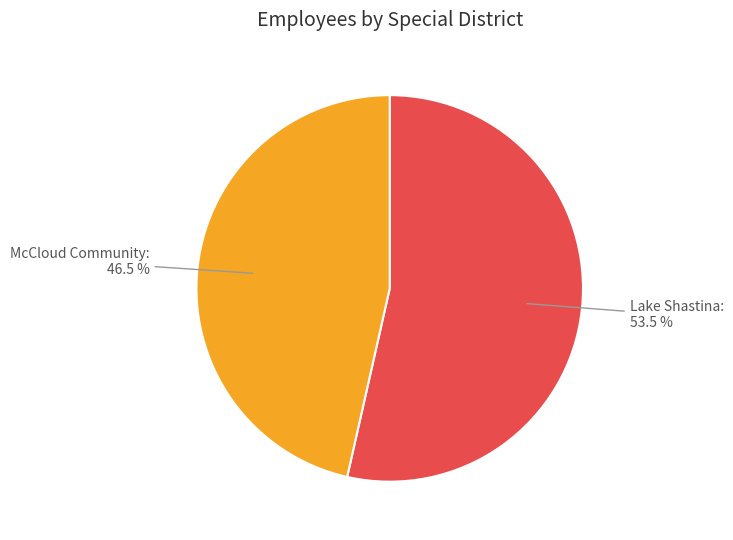

Does any single category account for the majority?

Yes